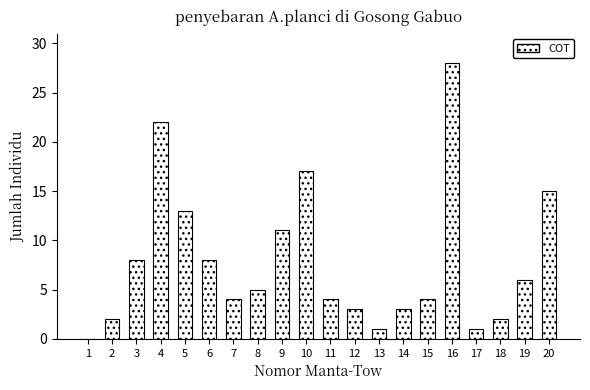

Reading left to right, what are all the values shown in this chart?

1=0	2=2	3=8	4=22	5=13	6=8	7=4	8=5	9=11	10=17	11=4	12=3	13=1	14=3	15=4	16=28	17=1	18=2	19=6	20=15